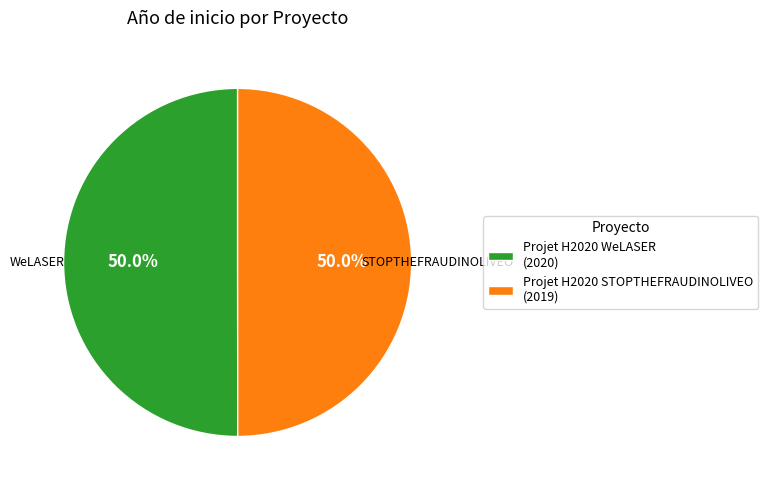

Count the number of slices in the pie.

2